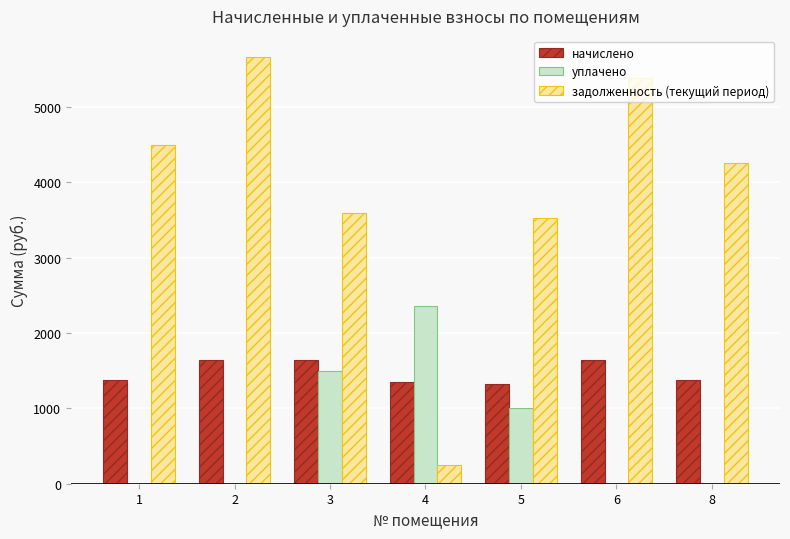

What is the difference between the задолженность (текущий период) values at 8 and 2?

1396.7